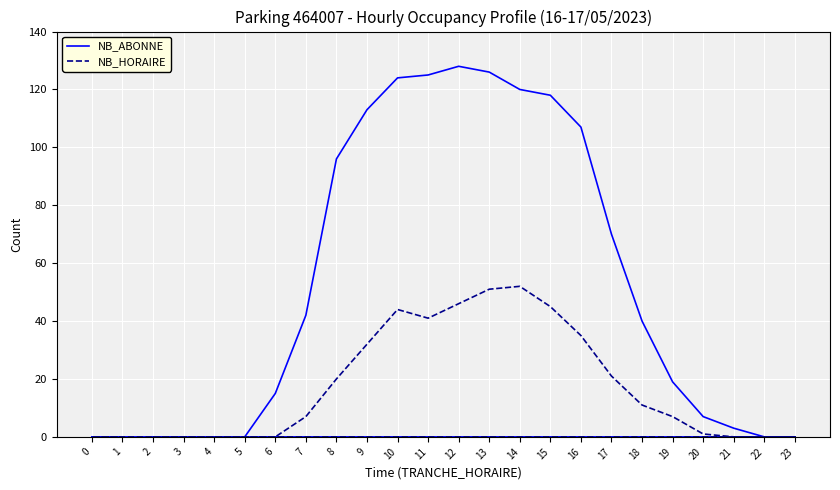

How many values in NB_HORAIRE are above zero?

14